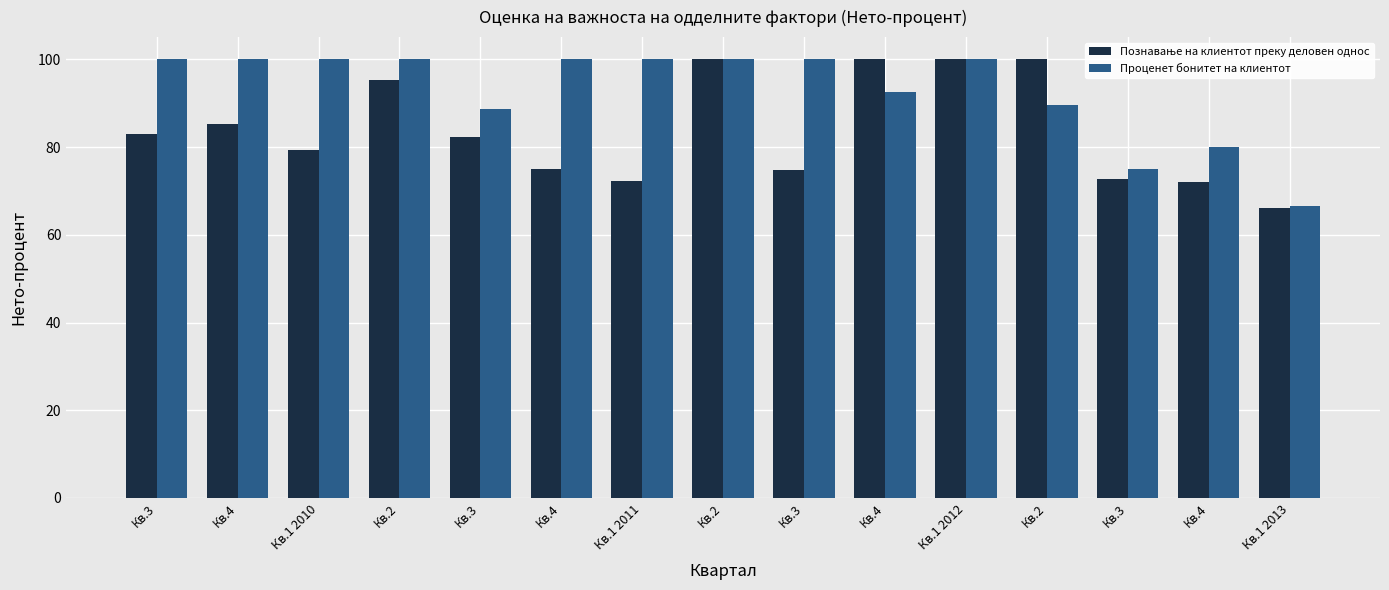

List the labels in order of Познавање на клиентот преку деловен однос value, smallest first.

Кв.1 2013, Кв.4, Кв.1 2011, Кв.3, Кв.3, Кв.4, Кв.1 2010, Кв.3, Кв.3, Кв.4, Кв.2, Кв.2, Кв.4, Кв.1 2012, Кв.2